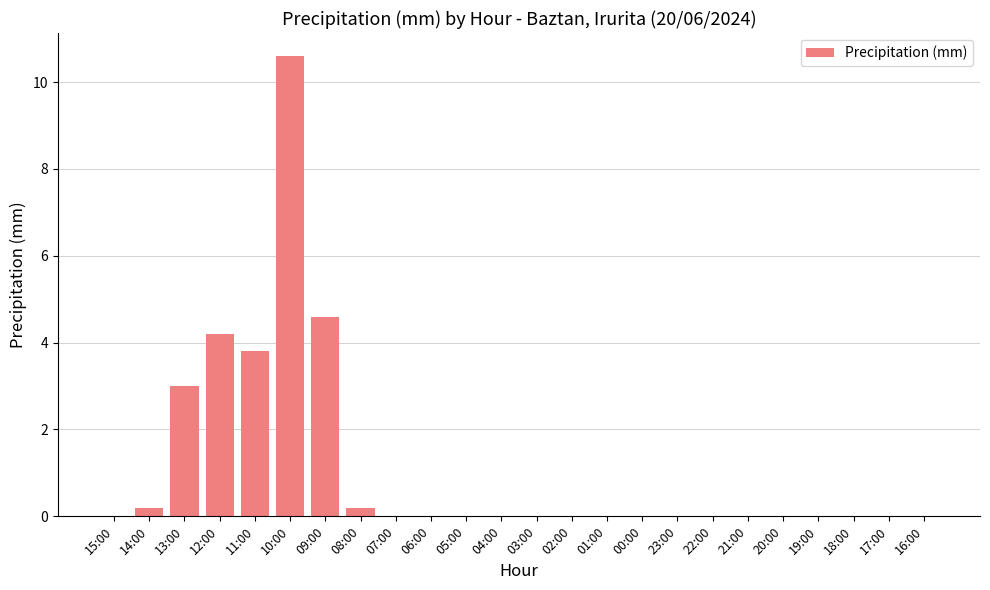

The value at 16:00 is 0.0. True or false?

True